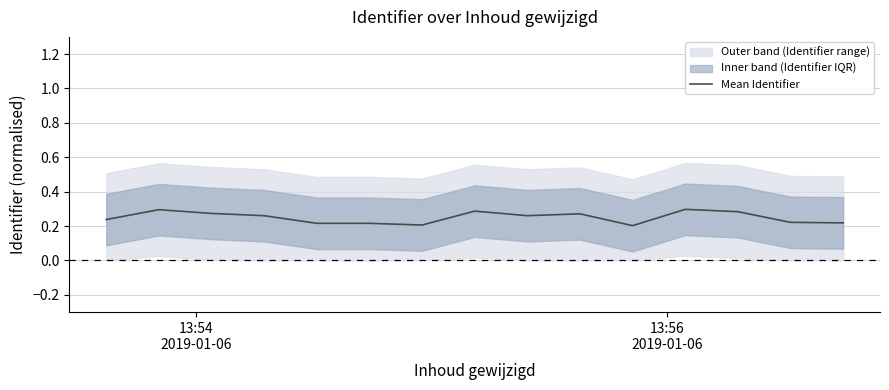

What is the sum of all values?

3.7